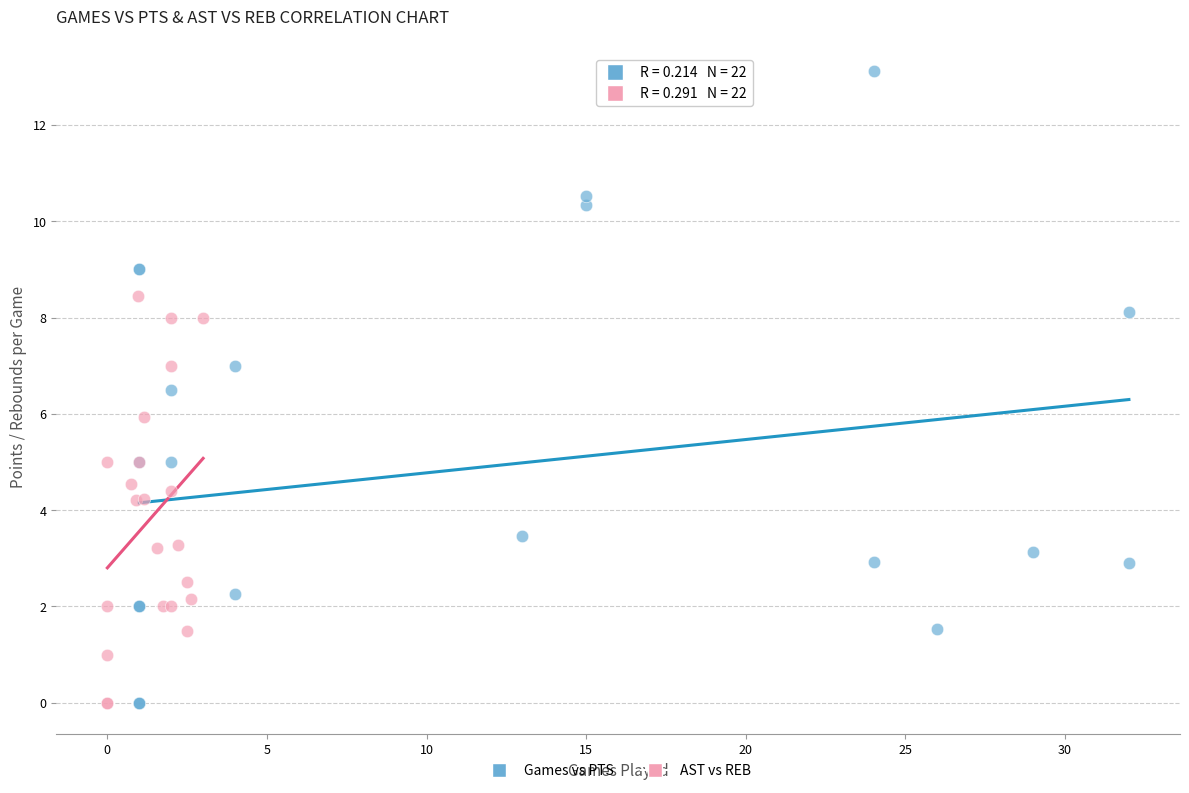

Which series has the widest spread of Y values?

Games vs PTS